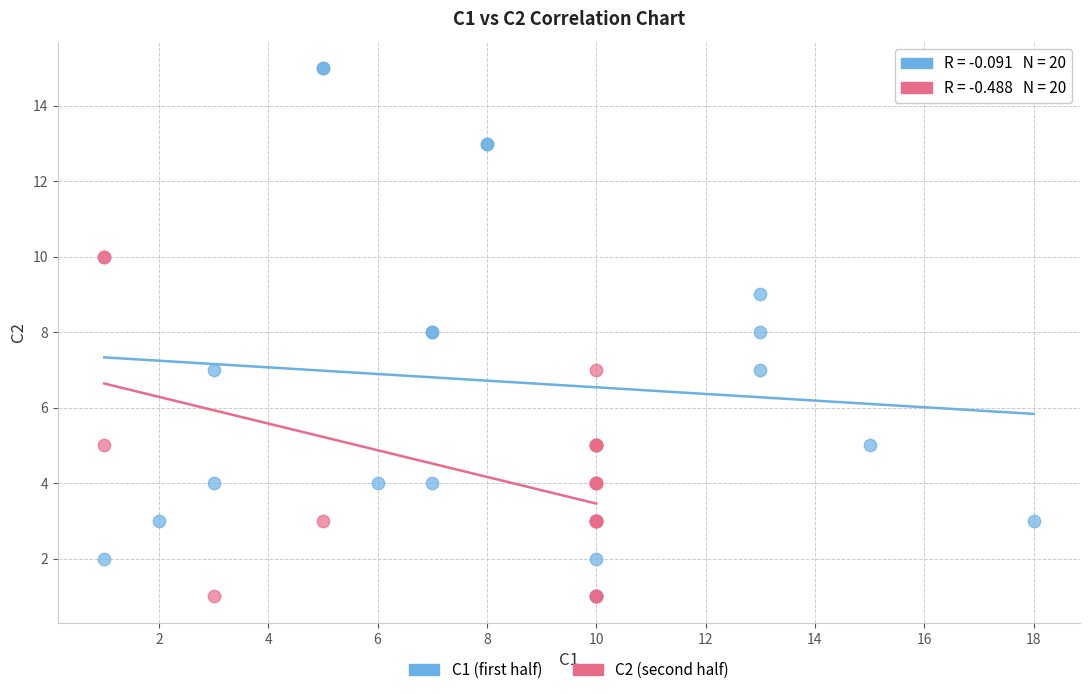

Which series contains the highest Y value?

C1 (first half)